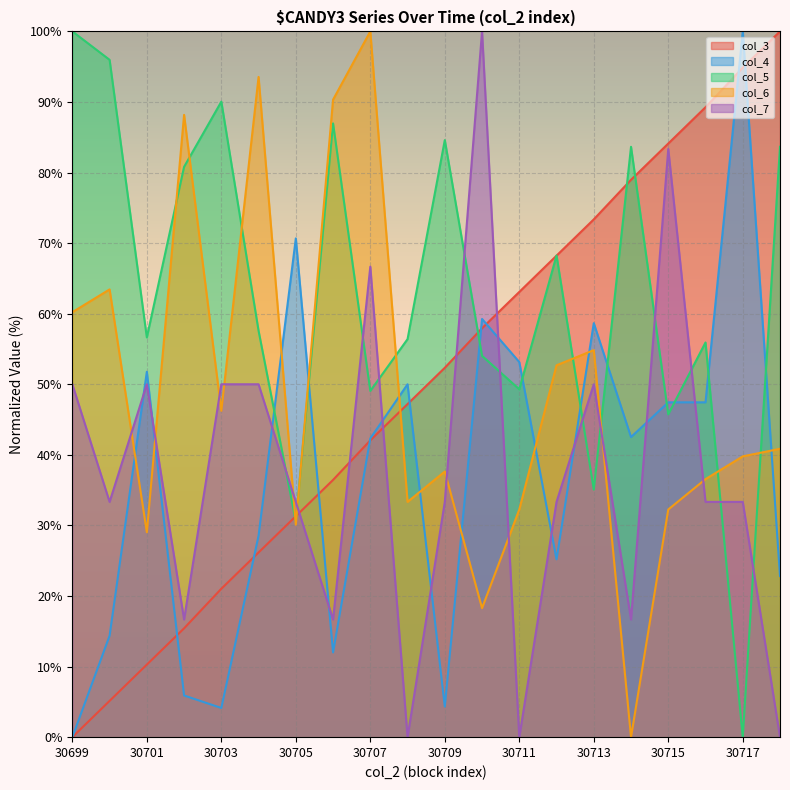

Rank the series by their maximum value, from lowest to highest.

col_3, col_4, col_5, col_6, col_7